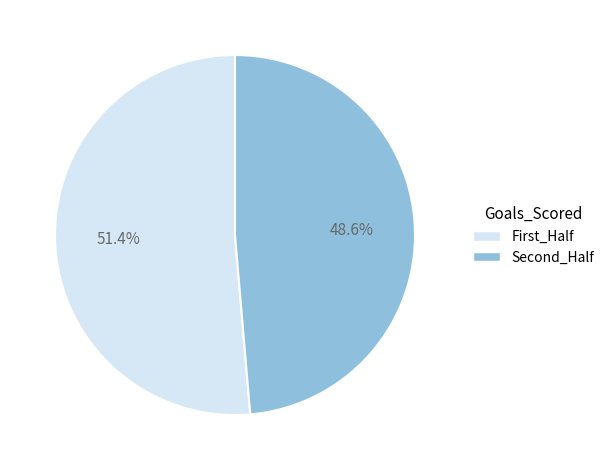

Does any single category account for the majority?

Yes